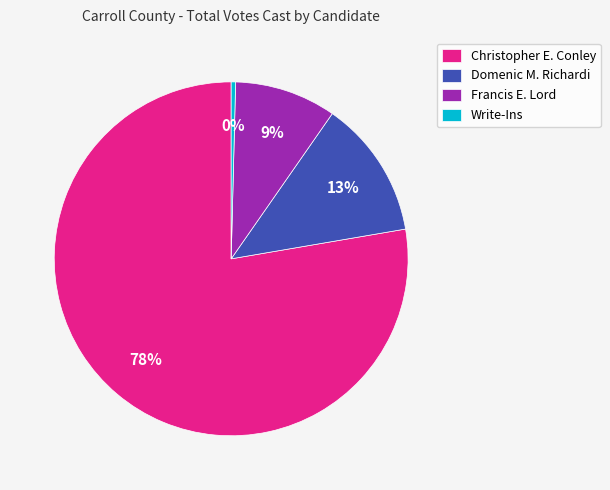

How many segments does this pie chart have?

4